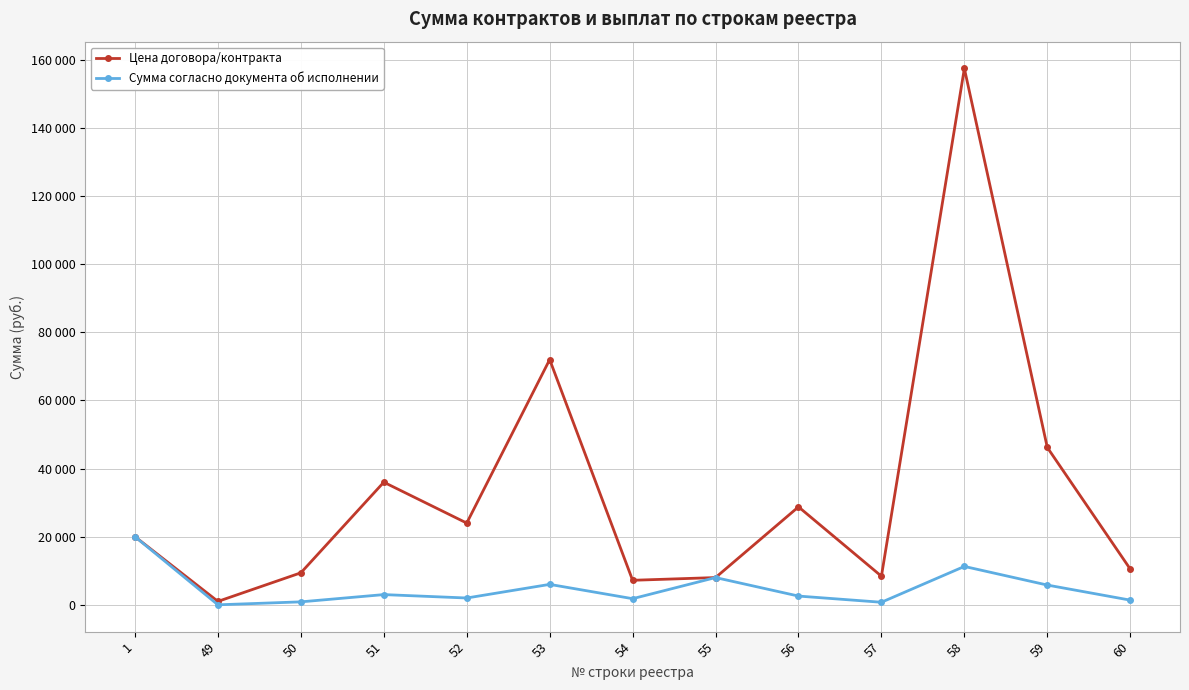

Does the chart have visible grid lines?

Yes